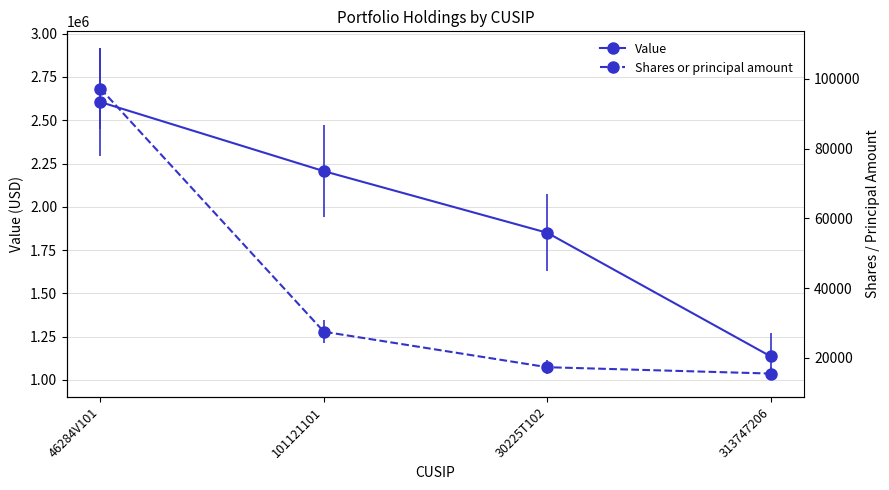

Count the number of categories in the chart.

4